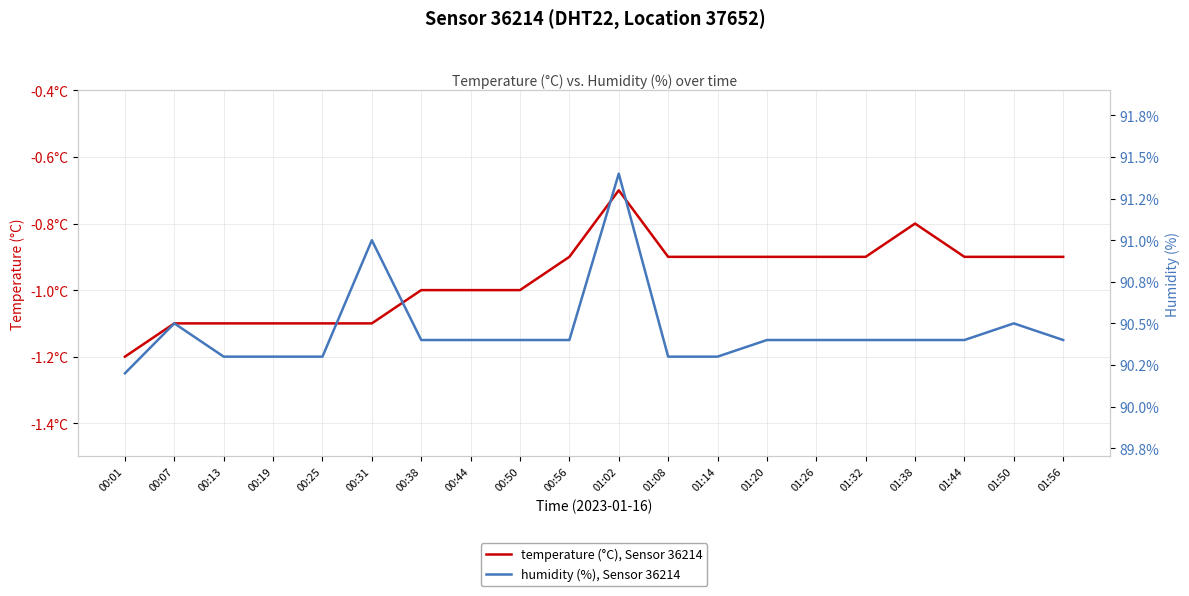

Which label corresponds to the smallest value in the chart?

00:01